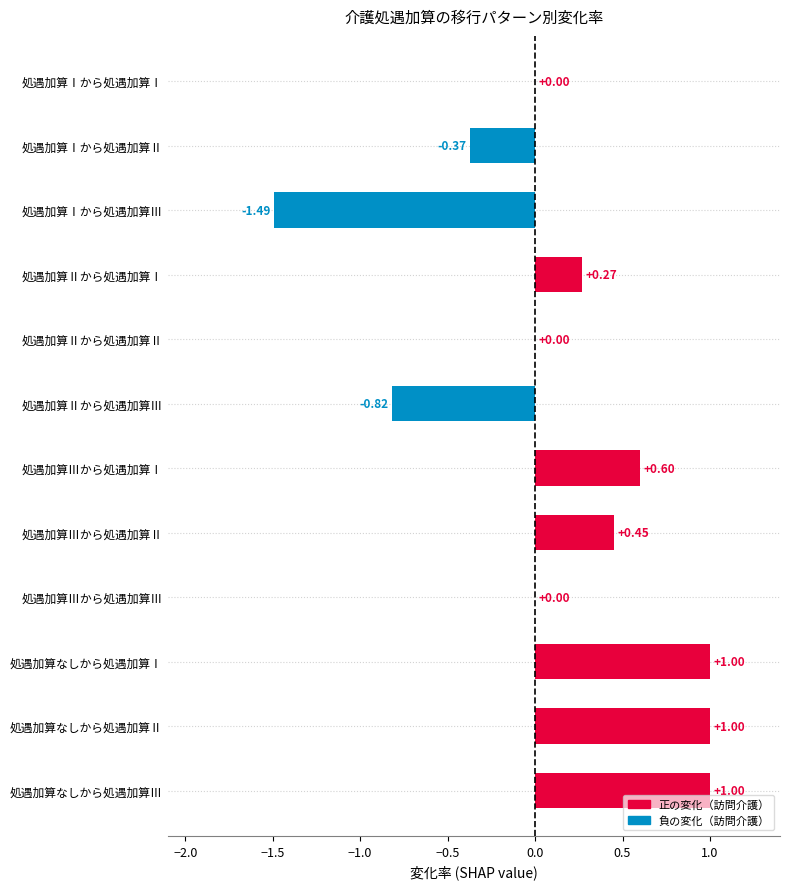

Which has a higher value, 処遇加算なしから処遇加算Ⅰ or 処遇加算Ⅲから処遇加算Ⅲ?

処遇加算なしから処遇加算Ⅰ